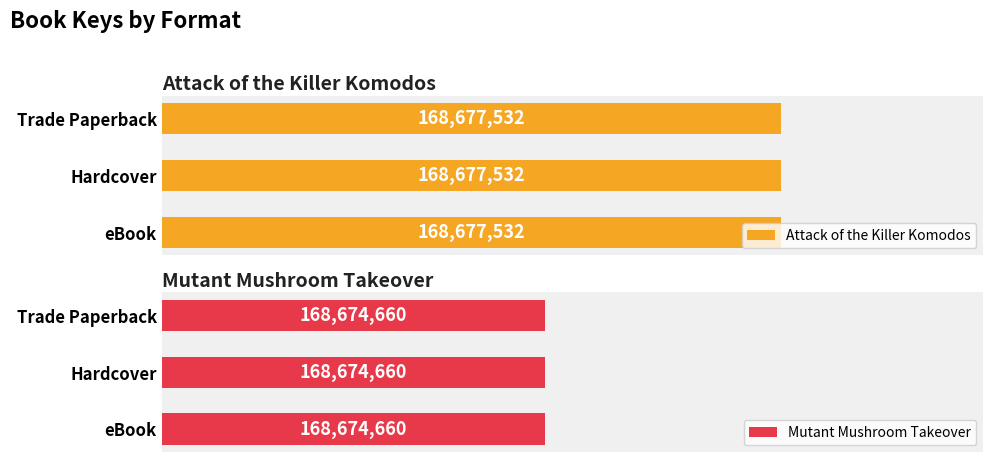

Rank the categories by Attack of the Killer Komodos value from lowest to highest.

eBook, Hardcover, Trade Paperback